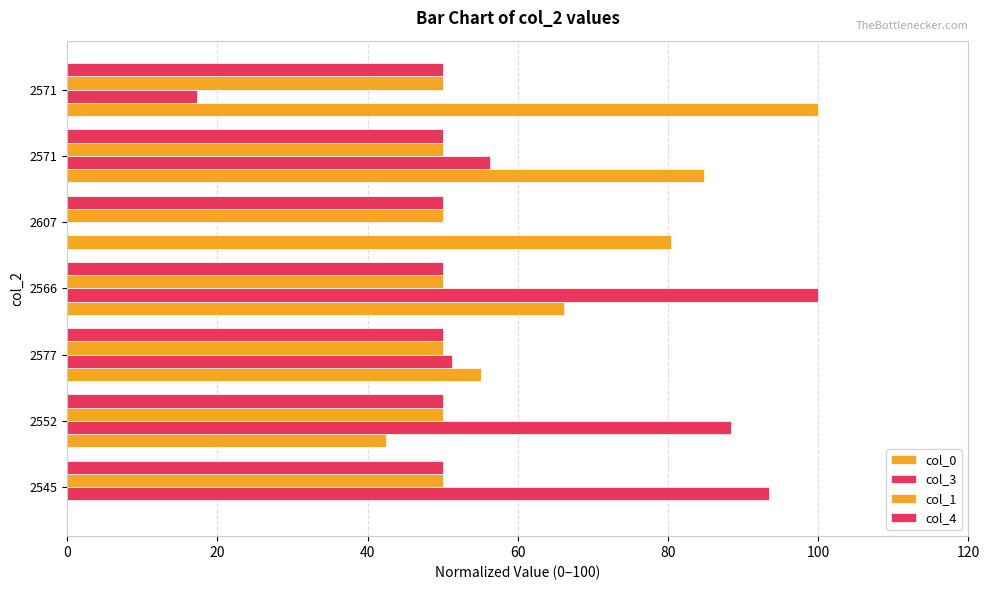

How many categories are shown in the chart?

7